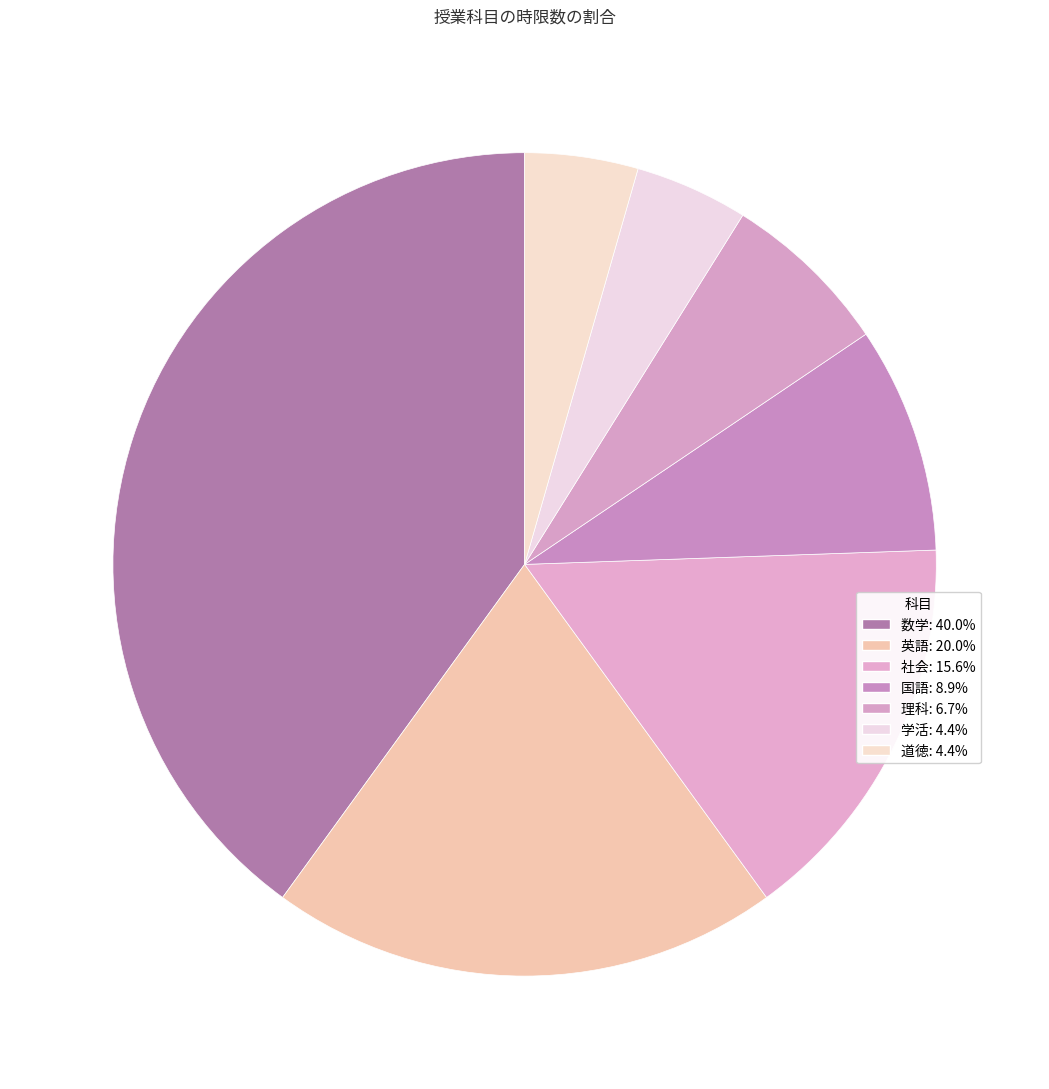

How many segments does this pie chart have?

7